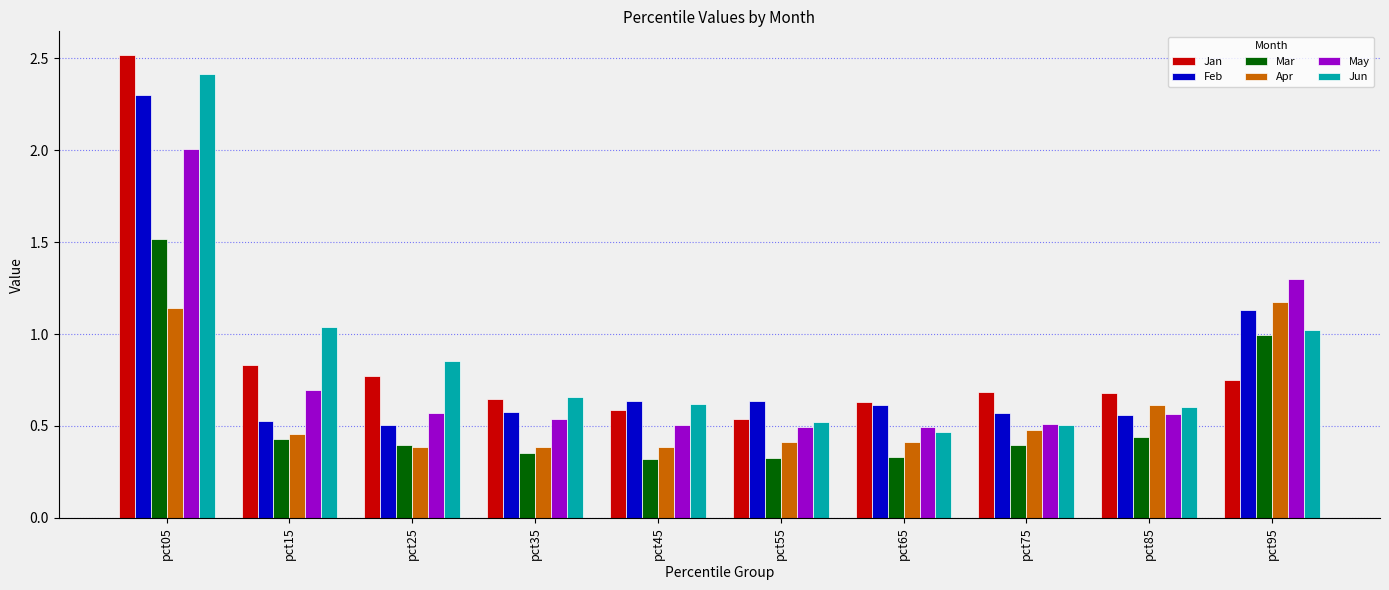

At how many categories does at least one series exceed 2?

1